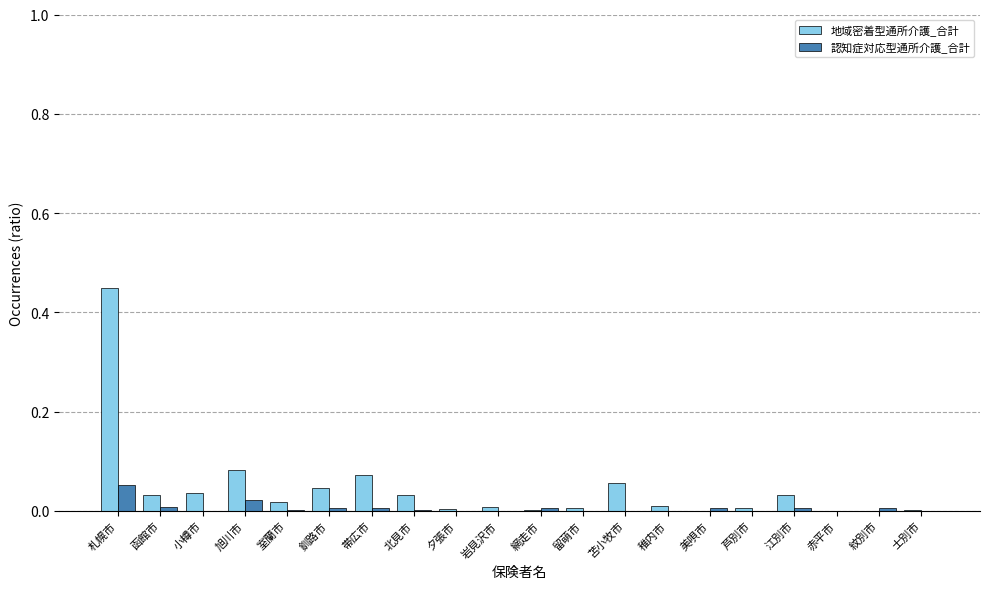

Is it true that 認知症対応型通所介護_合計 equals 0.0 at 美唄市?

True